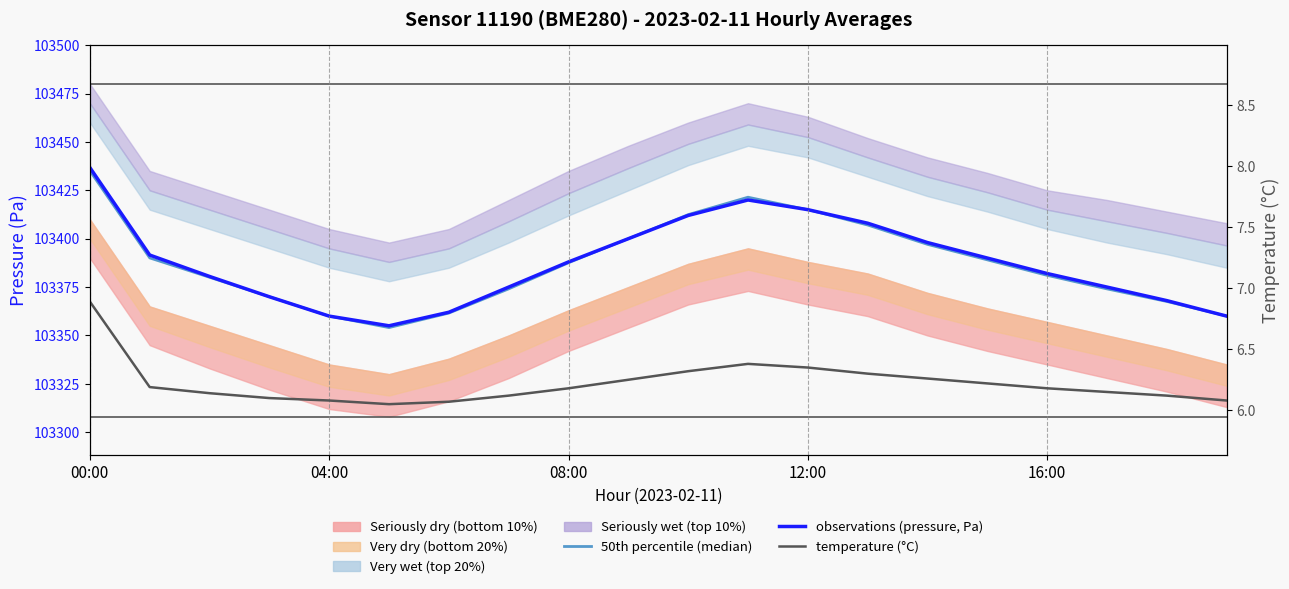

Is it true that temperature (°C) equals 1.3 at 5?

False